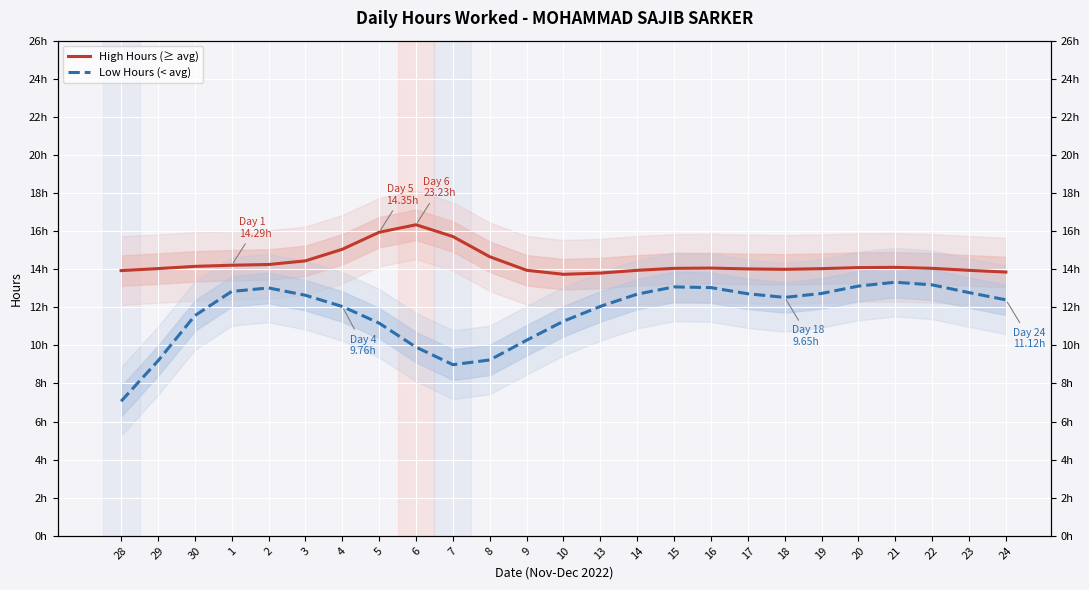

At which category does High Hours (≥ avg) reach its first local peak?

6